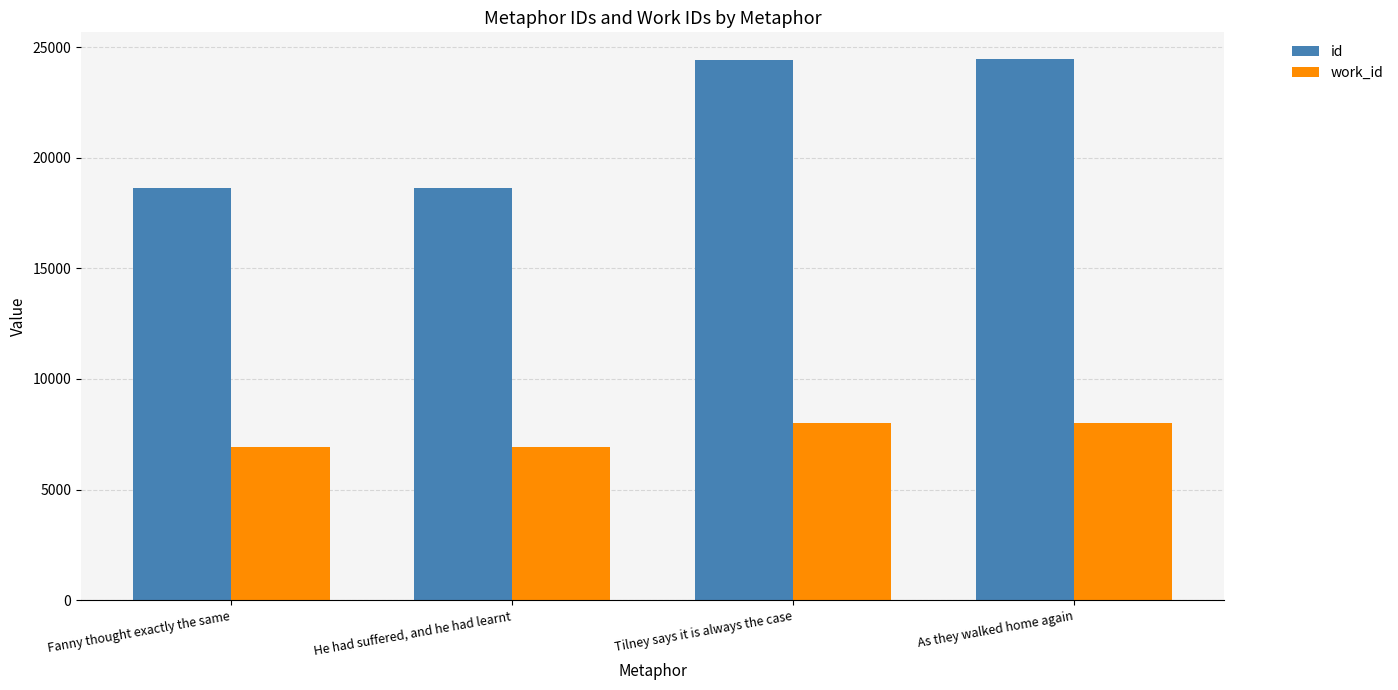

Rank the series by their average value, from lowest to highest.

work_id, id